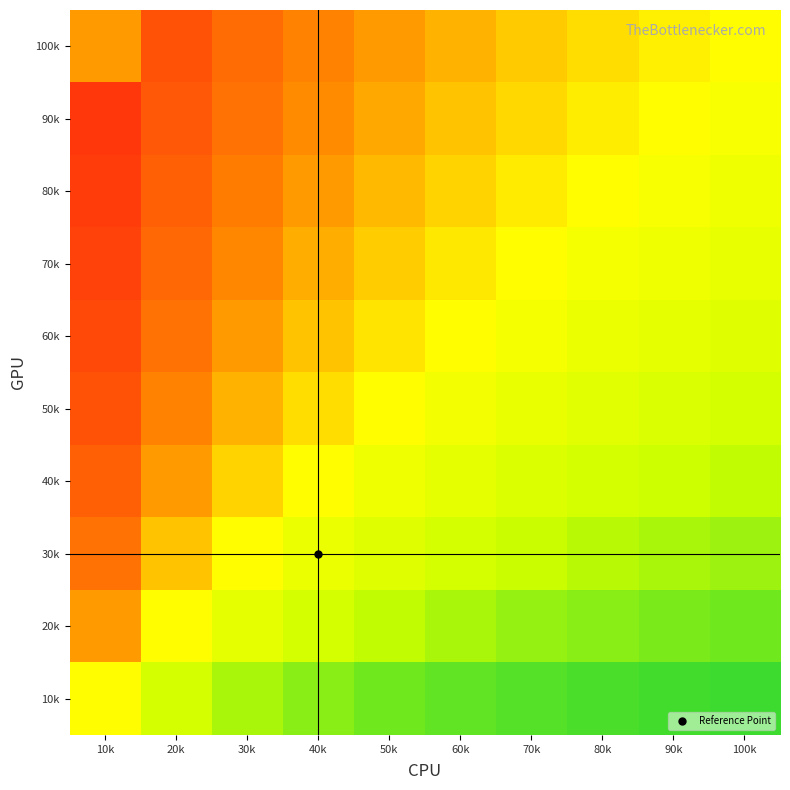

What is the total value across all series at 70k?

4.1